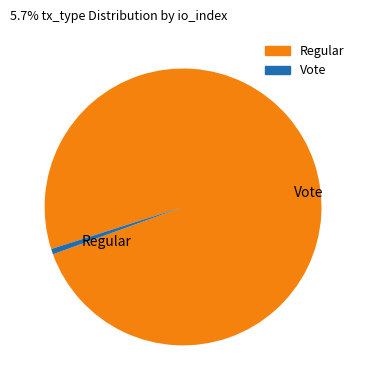

Which has a higher value, Regular or Vote?

Regular